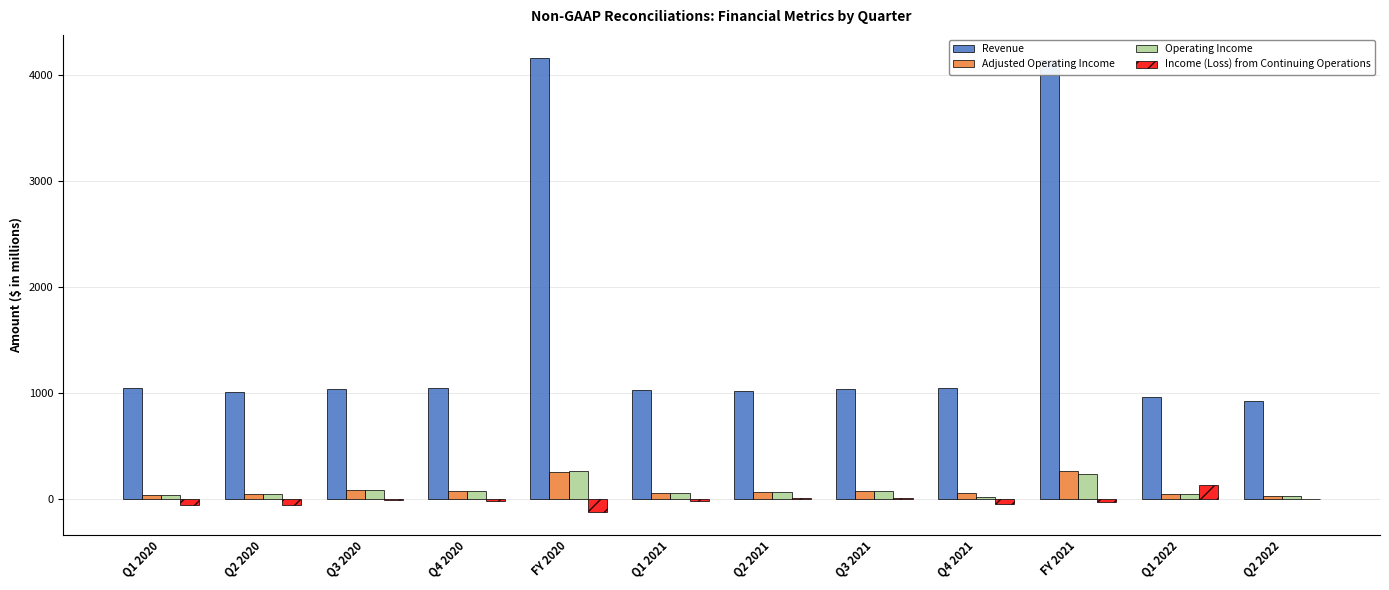

Where does the Operating Income series first go above 74?

Q3 2020